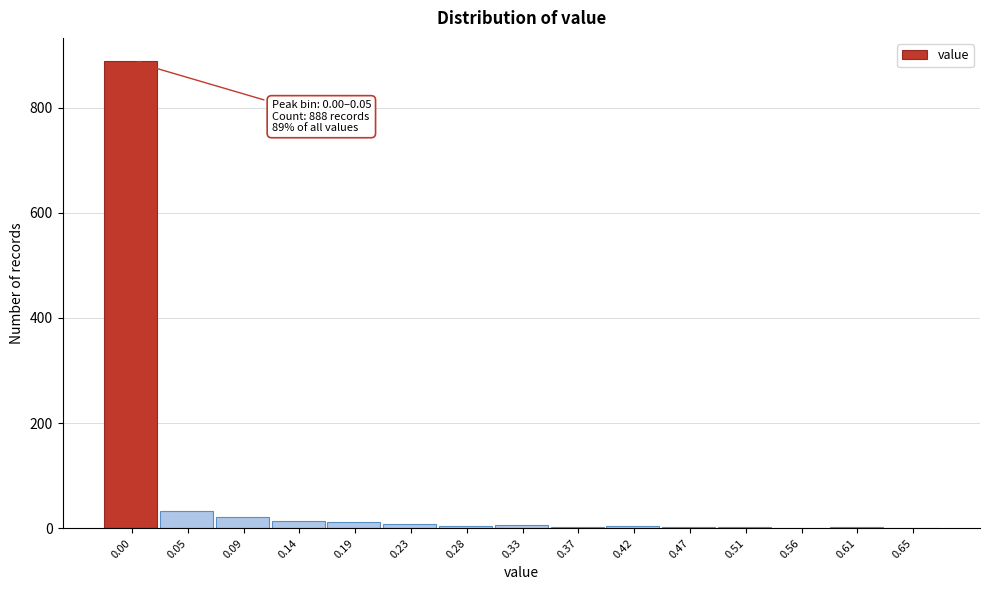

What is the sum of all values?

999